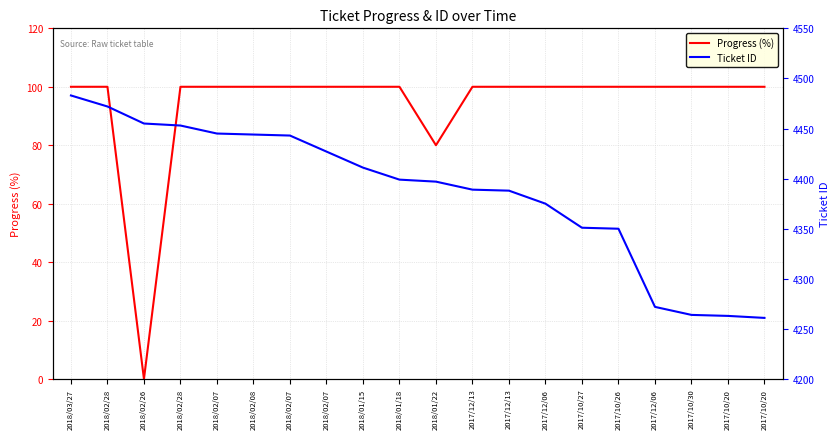

Is it true that Progress (%) equals 35 at 2018/02/28?

False